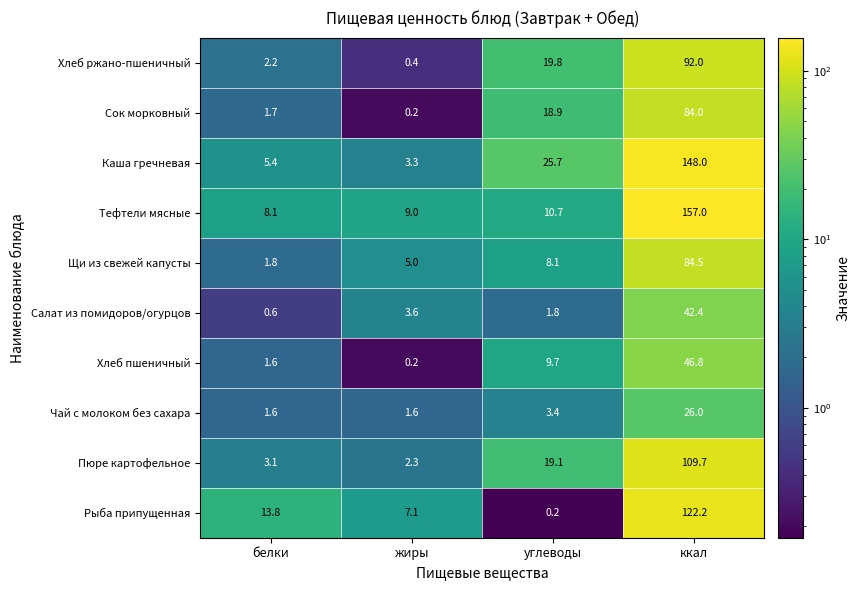

How many data points in Сок морковный are above 18?

2